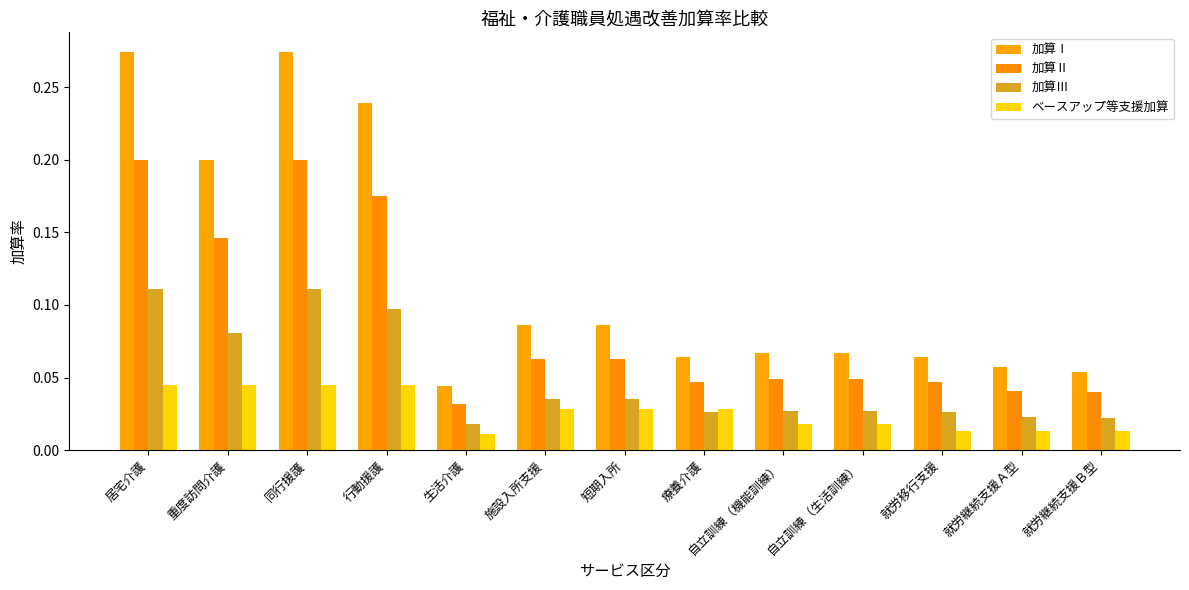

Which series changed the most between 同行援護 and 就労移行支援?

加算Ⅰ